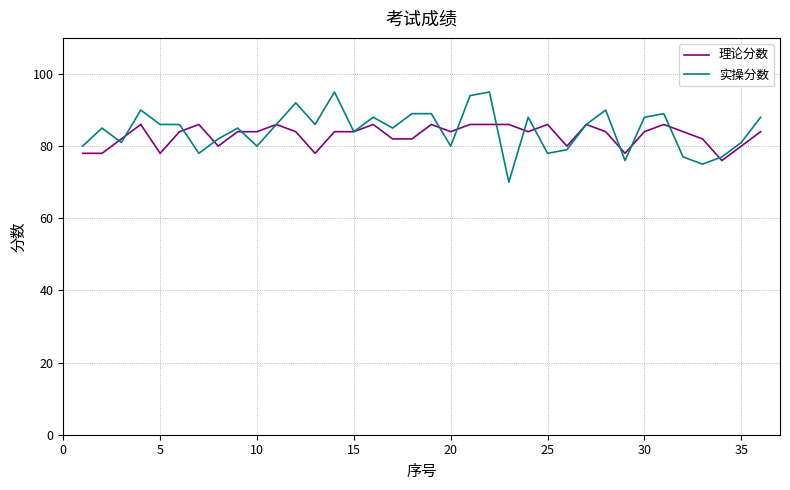

What is the smallest value displayed?

70